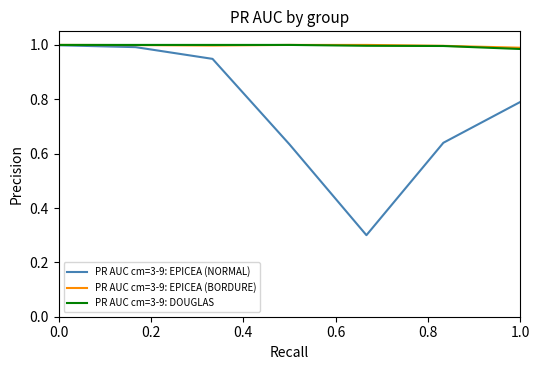

Does the chart display data point markers on the line(s)?

No